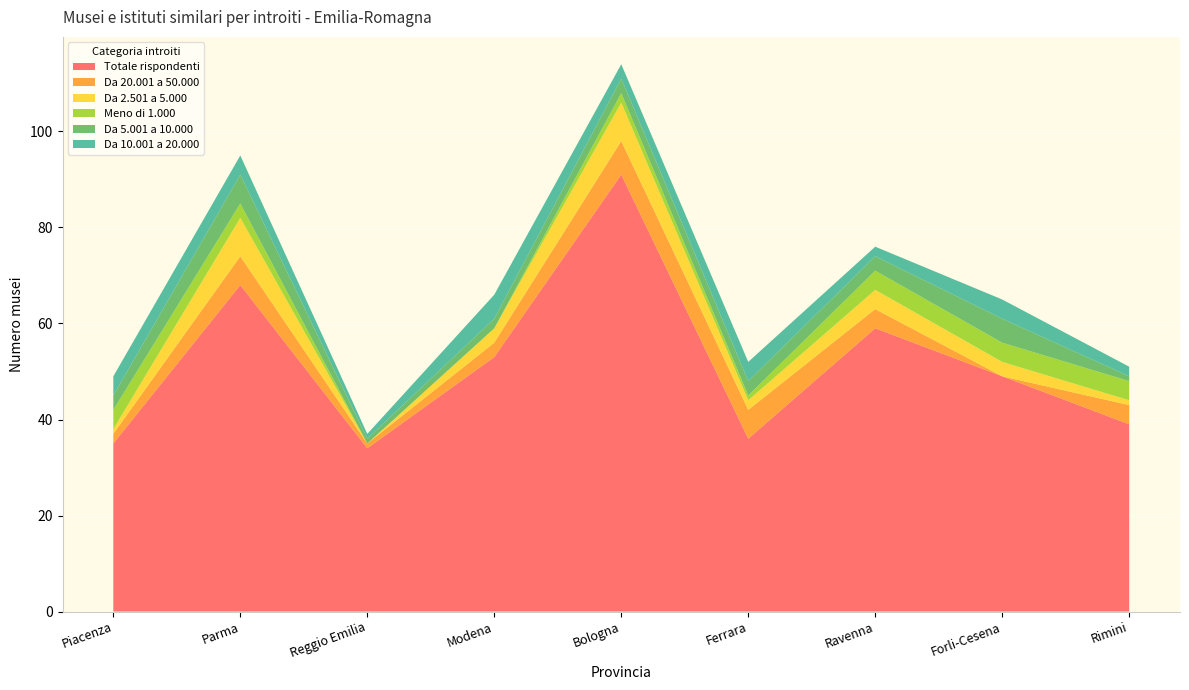

Reading left to right, what are all the values shown in this chart?

Totale rispondenti: 35	68	34	53	91	36	59	49	39
Da 20.001 a 50.000: 2	6	1	3	7	6	4	0	4
Da 2.501 a 5.000: 1	8	0	3	8	2	4	3	1
Meno di 1.000: 4	3	0	0	2	1	4	4	4
Da 5.001 a 10.000: 3	6	1	2	3	3	3	5	1
Da 10.001 a 20.000: 4	4	1	5	3	4	2	4	2